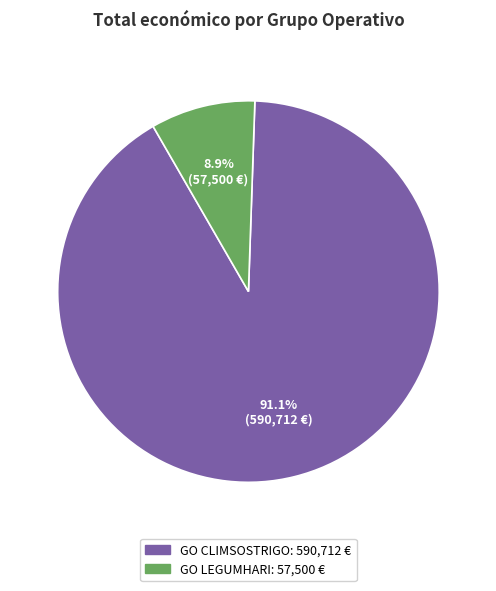

Which has a higher value, GO CLIMSOSTRIGO or GO LEGUMHARI?

GO CLIMSOSTRIGO